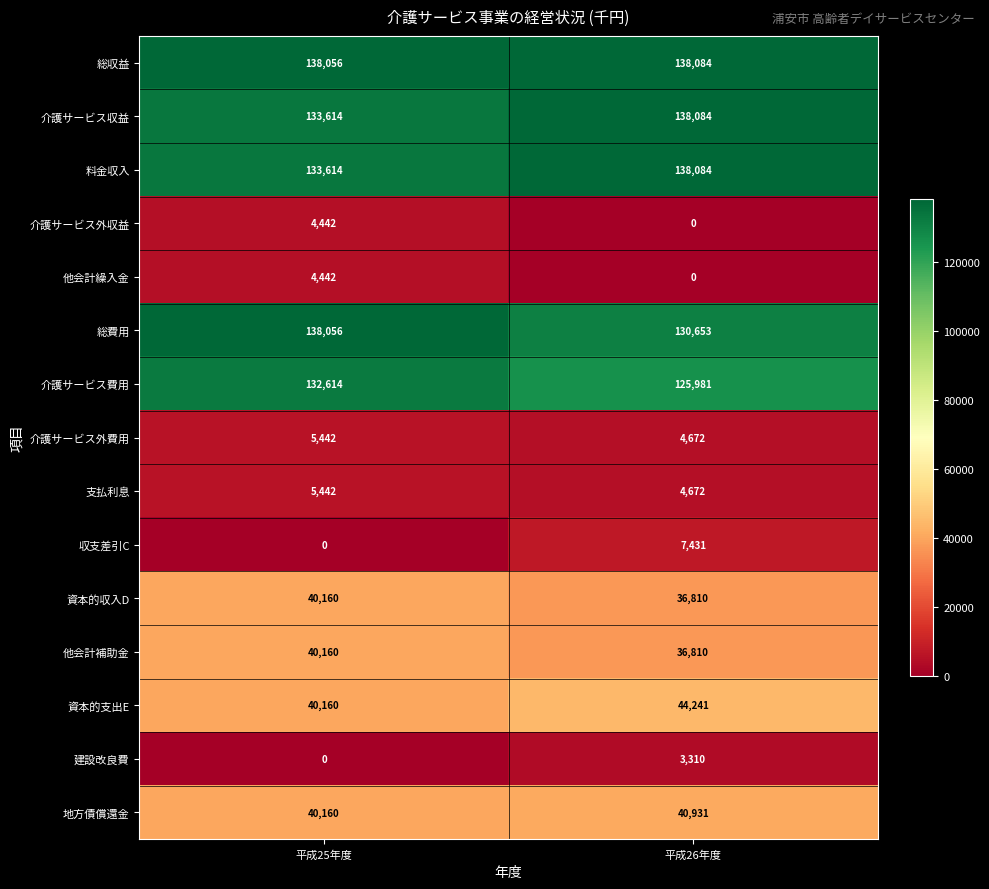

Reading left to right, what are all the values shown in this chart?

総収益: 平成25年度=138056	平成26年度=138084
介護サービス収益: 平成25年度=133614	平成26年度=138084
料金収入: 平成25年度=133614	平成26年度=138084
介護サービス外収益: 平成25年度=4442	平成26年度=0
他会計繰入金: 平成25年度=4442	平成26年度=0
総費用: 平成25年度=138056	平成26年度=130653
介護サービス費用: 平成25年度=132614	平成26年度=125981
介護サービス外費用: 平成25年度=5442	平成26年度=4672
支払利息: 平成25年度=5442	平成26年度=4672
収支差引C: 平成25年度=0	平成26年度=7431
資本的収入D: 平成25年度=40160	平成26年度=36810
他会計補助金: 平成25年度=40160	平成26年度=36810
資本的支出E: 平成25年度=40160	平成26年度=44241
建設改良費: 平成25年度=0	平成26年度=3310
地方債償還金: 平成25年度=40160	平成26年度=40931